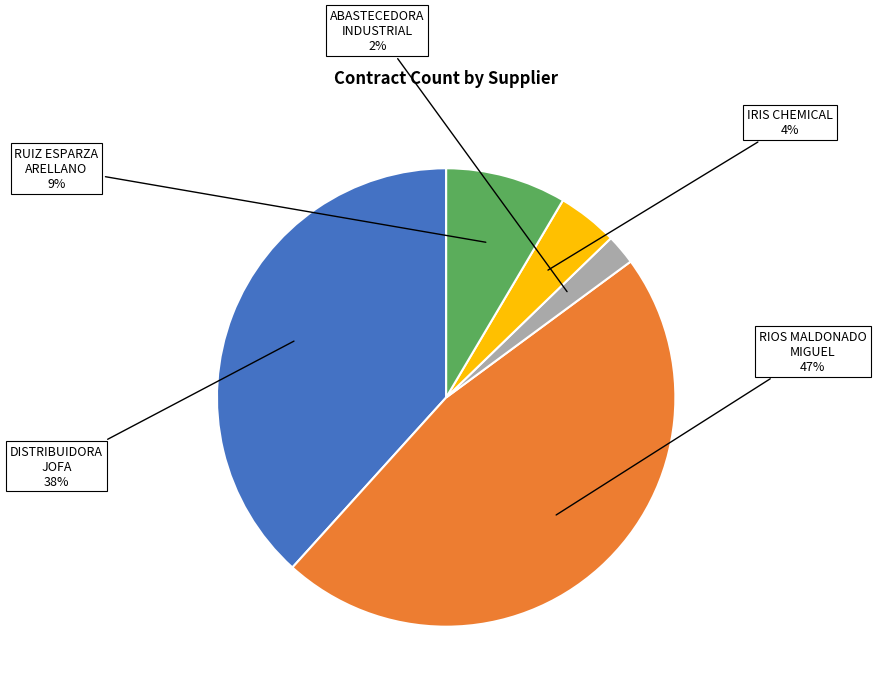

Is there any slice that represents more than half of the pie?

No